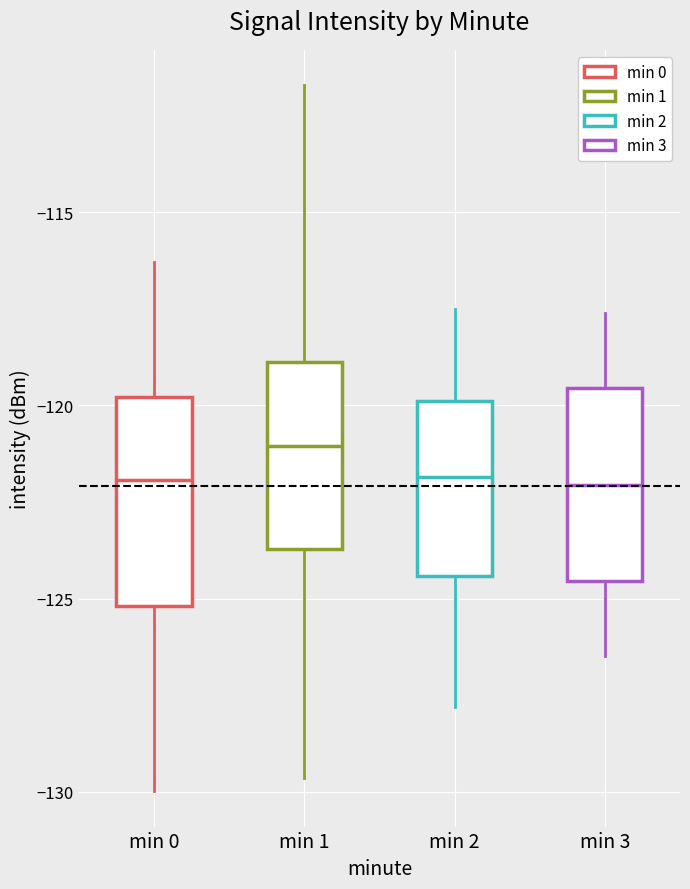

Where does the median line of the box for min 0 sit on the y-axis? The values are not printed on the chart, so give them approximately, as read against the axis.

-122.0